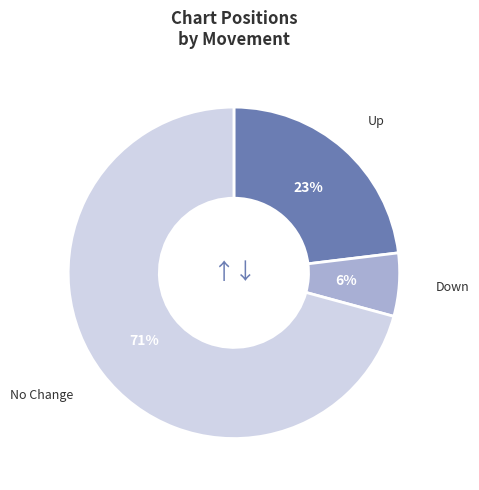

To the nearest percent, what is the difference between the largest and smallest slice percentages?

65%